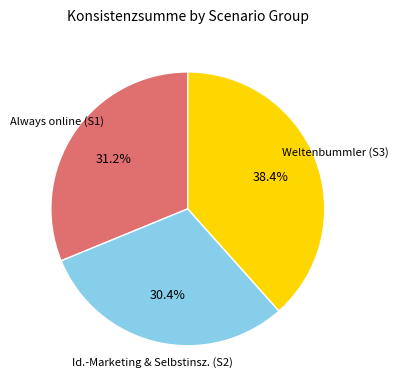

Is there a majority slice in this chart?

No